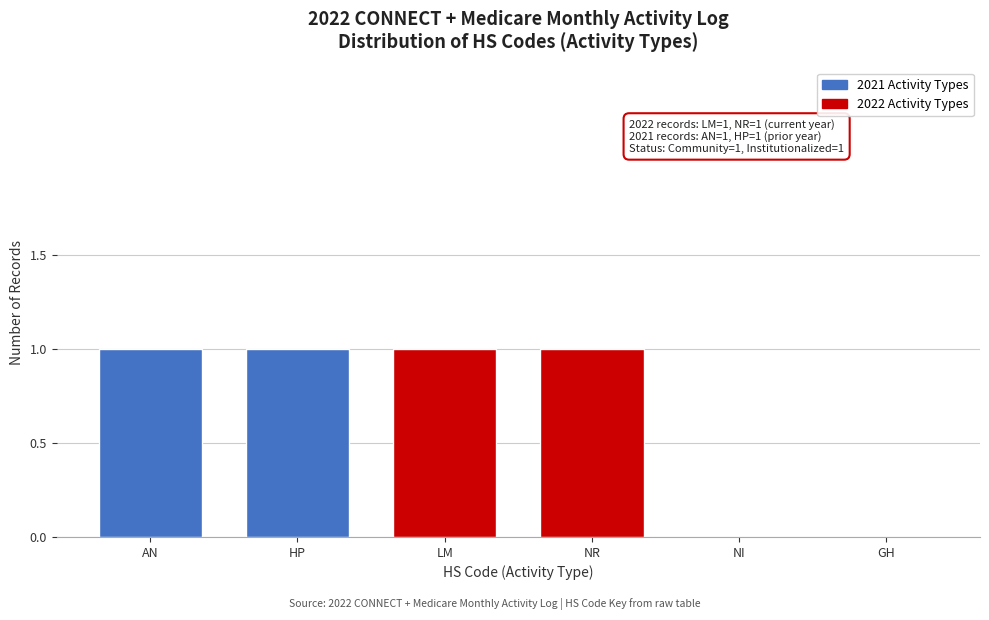

Reading right to left, transcribe all the data shown in this chart.

GH=0	NI=0	NR=1	LM=1	HP=1	AN=1